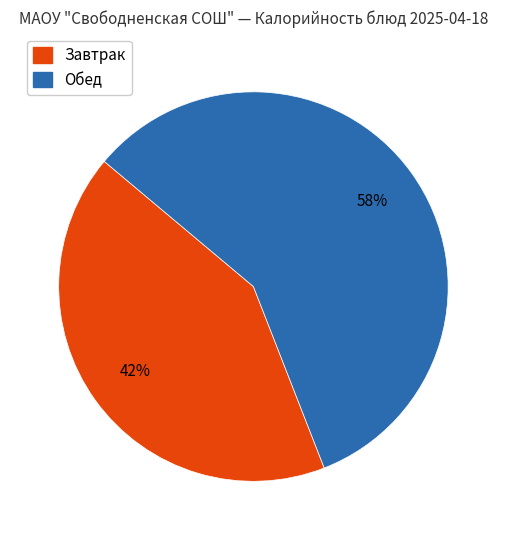

Count the number of slices in the pie.

2